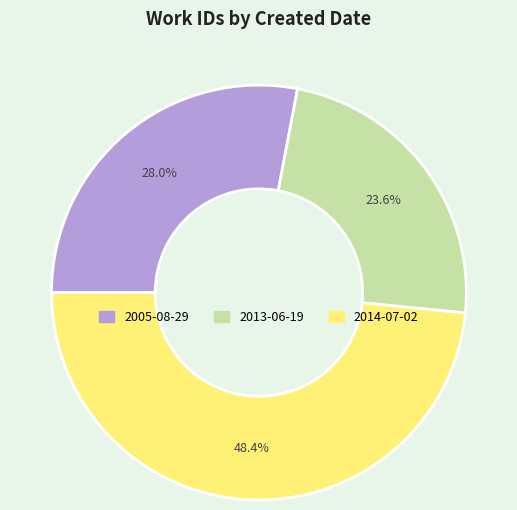

Which slice is the largest?

2014-07-02